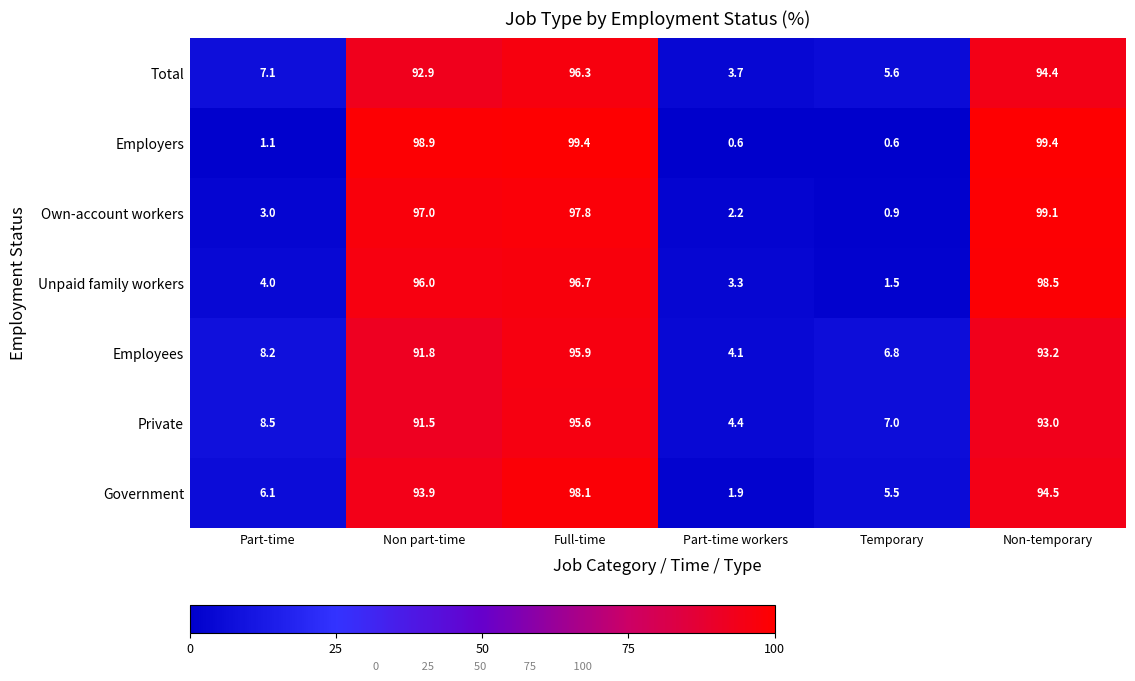

What is the total value across all series at Part-time workers?

20.2